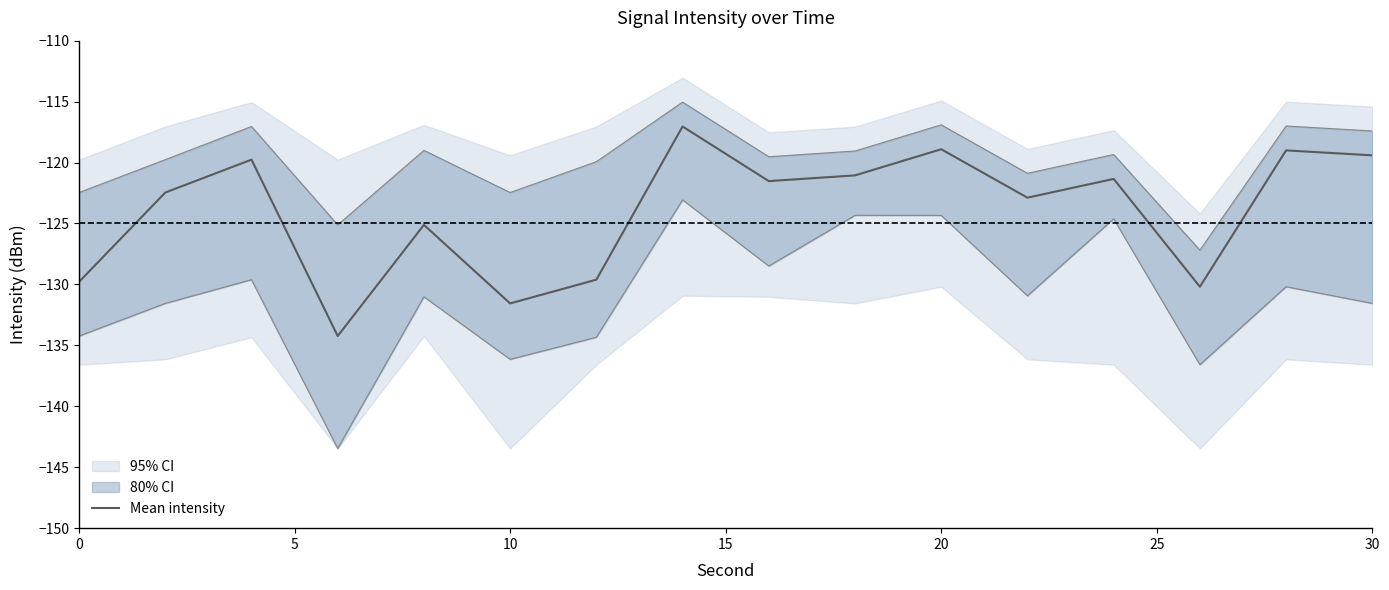

Count the number of categories in the chart.

16